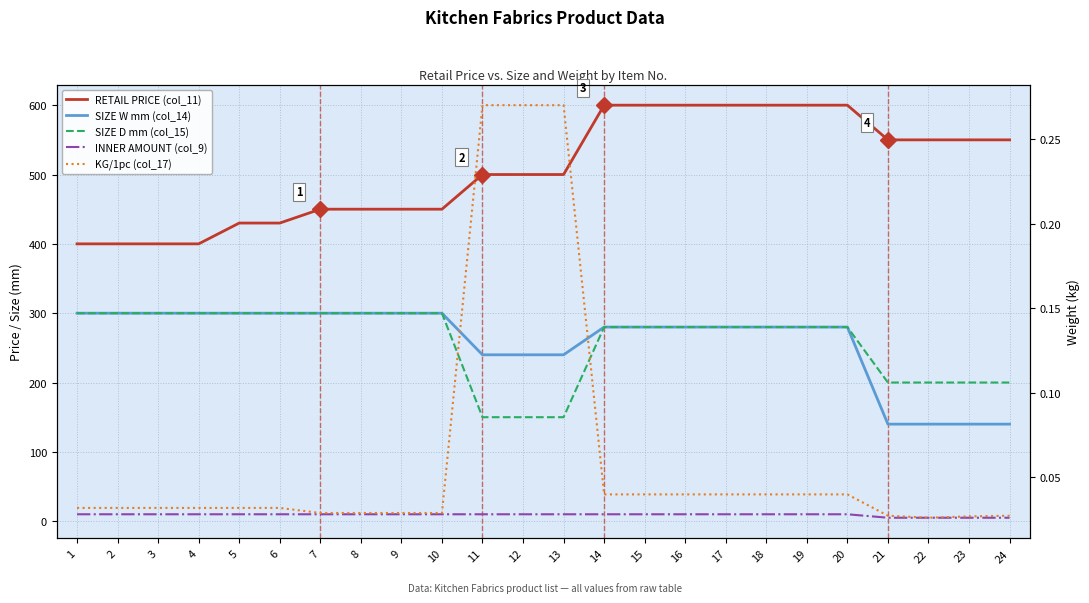

What is the difference between the highest and lowest values at 18?

600.0